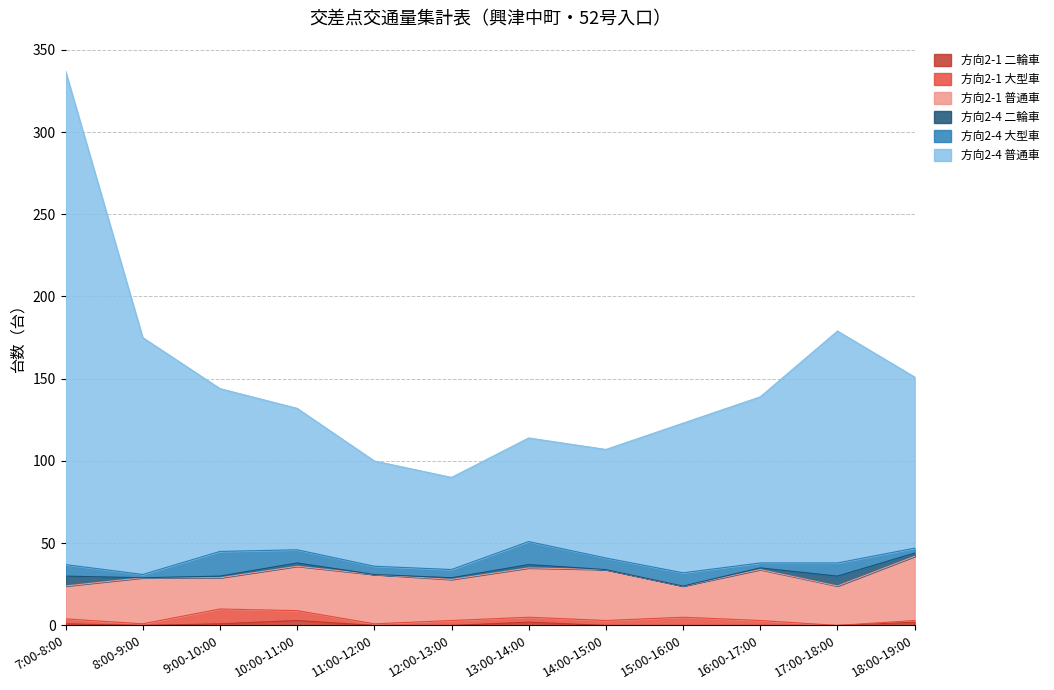

At which label does 方向2-1 大型車 reach its minimum?

17:00-18:00